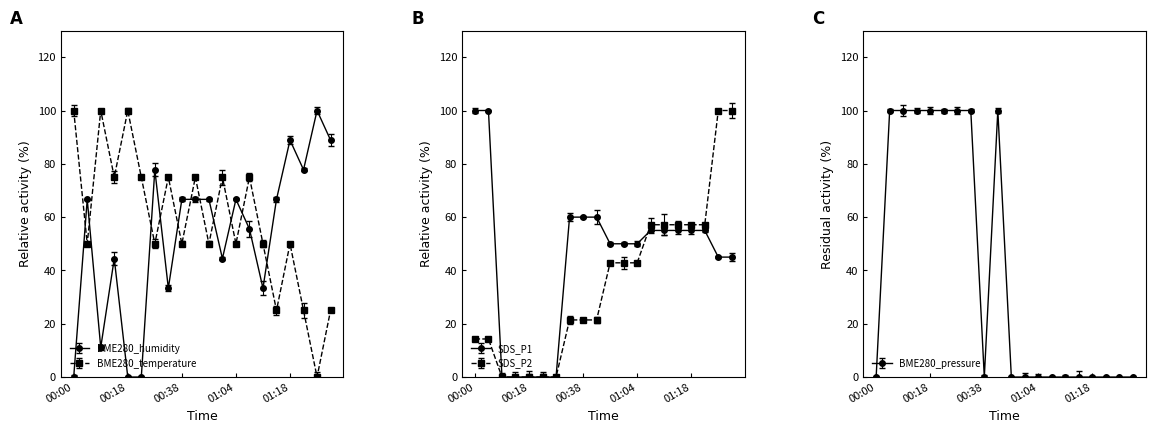

Count the number of categories in the chart.

20